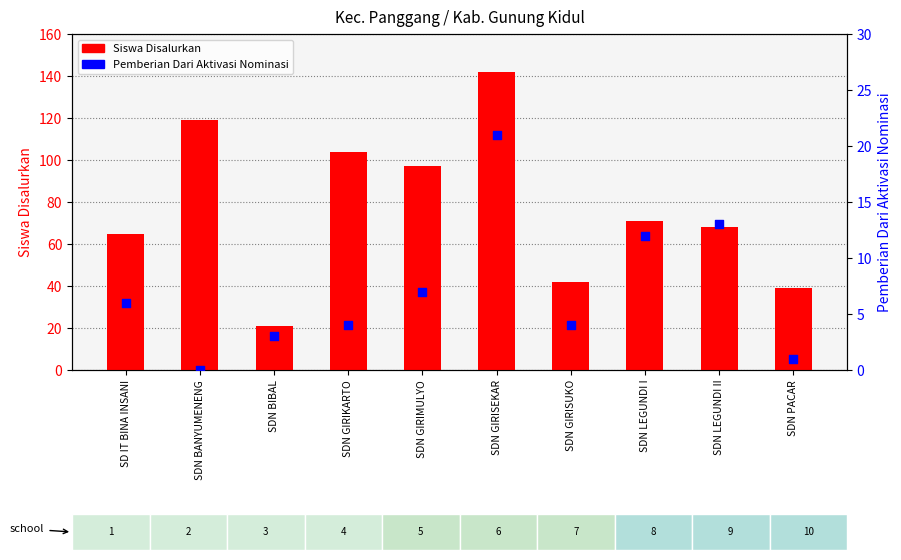

Which series reaches the minimum Y coordinate?

Pemberian Aktivasi Nominasi